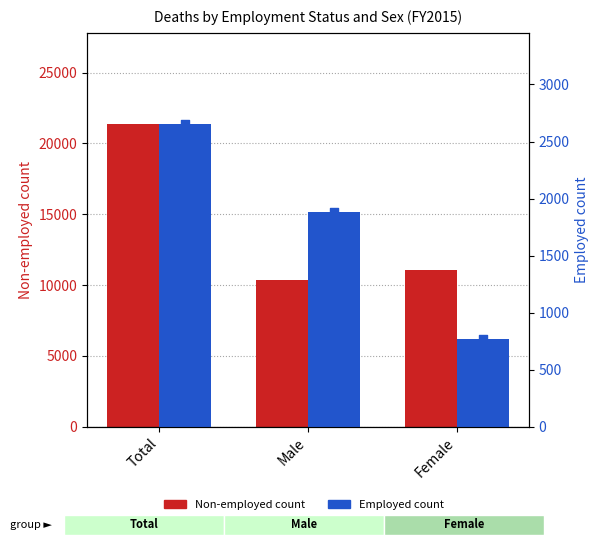

Is the value of Employed at Female greater than the value of Non-employed at Female?

No